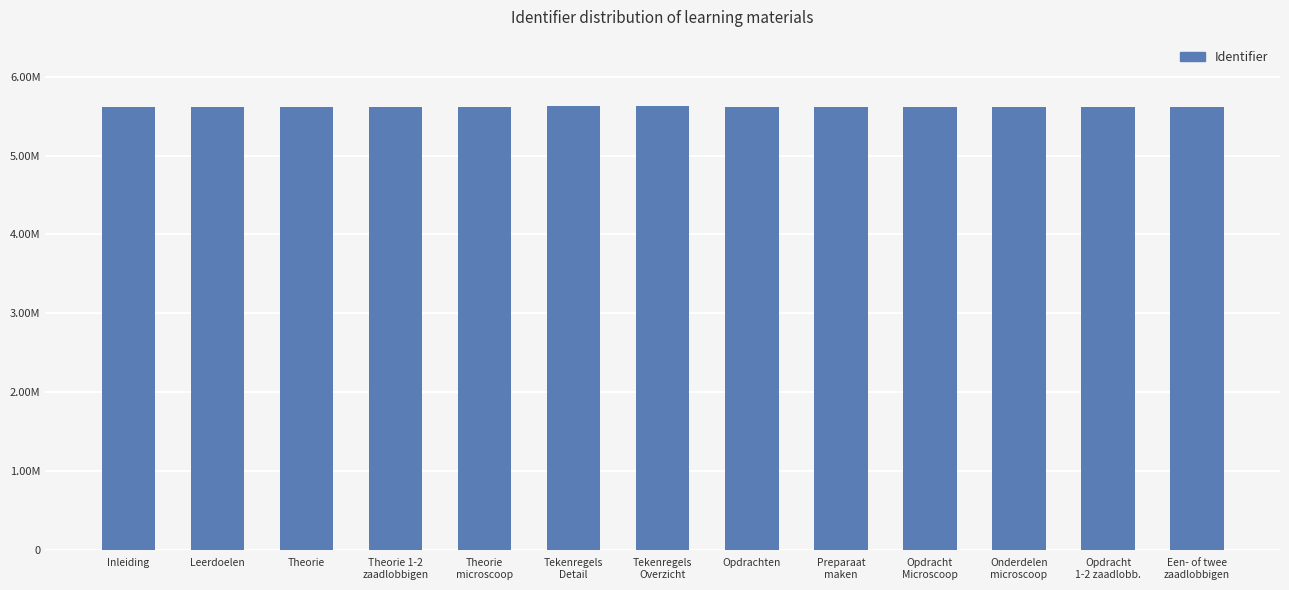

What is the greatest value displayed?

5625318